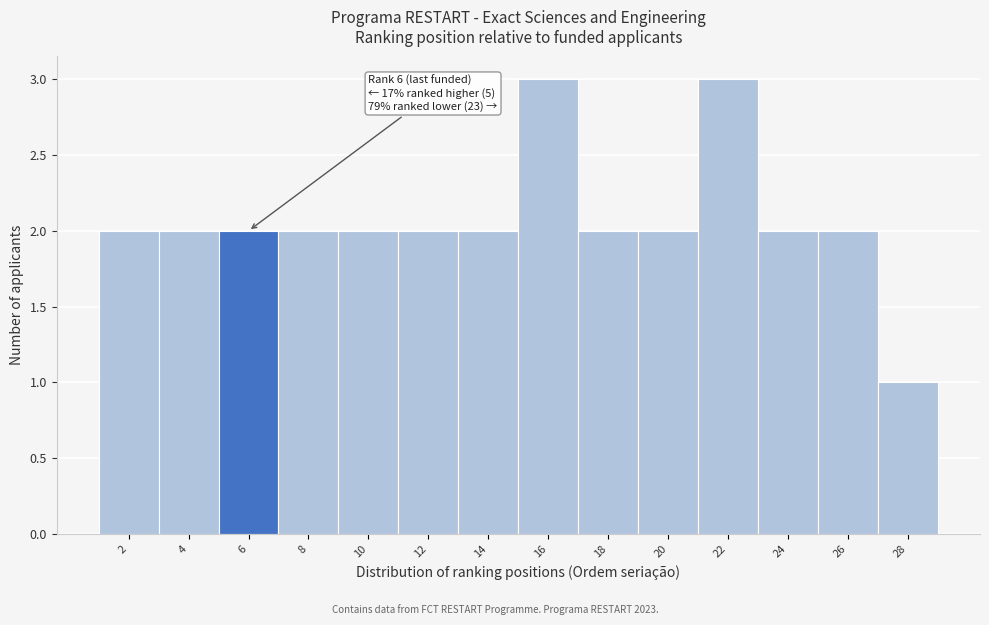

Reading left to right, extract all data points from this chart.

2	2	2	2	2	2	2	3	2	2	3	2	2	1